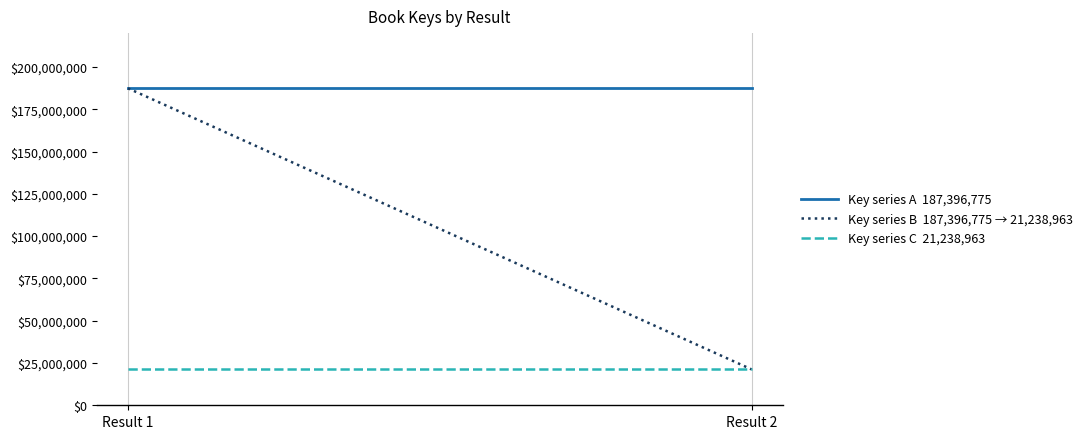

At Result 1, list the series in order from largest to smallest.

Key series A  187,396,775, Key series B  187,396,775 → 21,238,963, Key series C  21,238,963